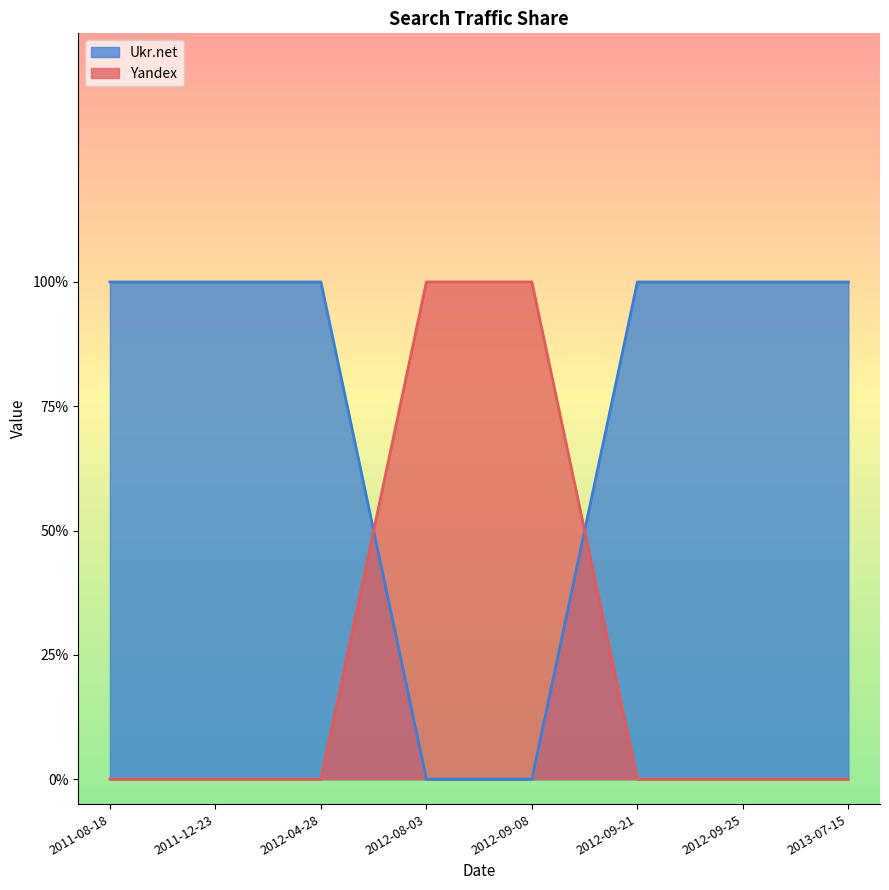

What is the total value across all series at 2012-04-28?

1